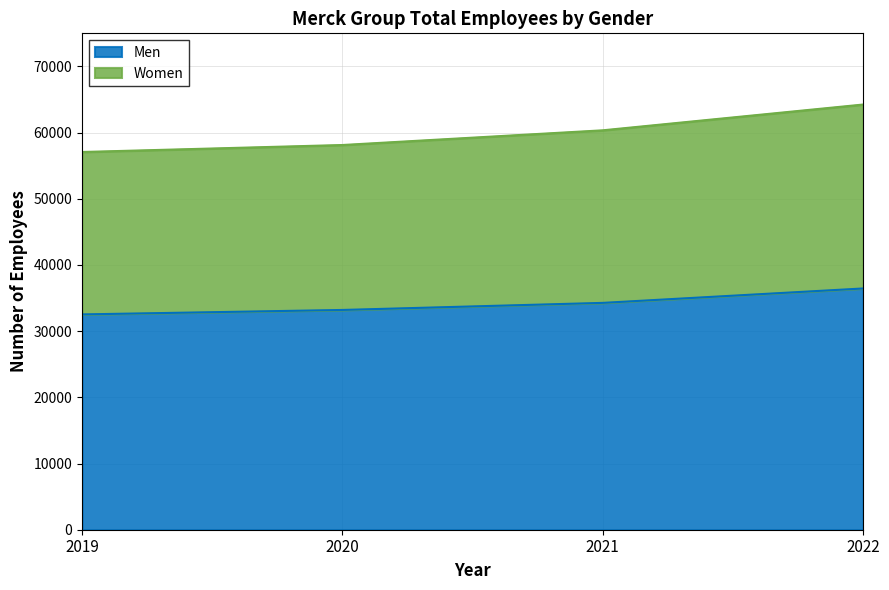

What is the total value across all series at 2022?

64243